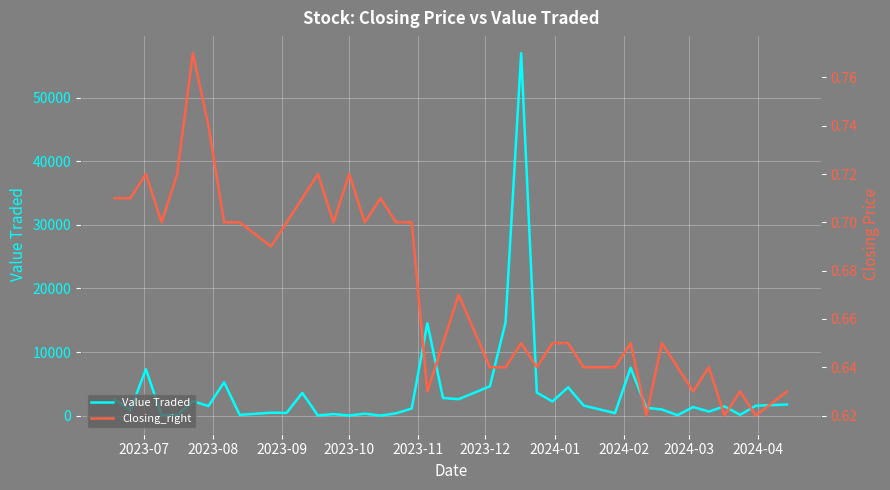

How many lines are shown in the chart?

2